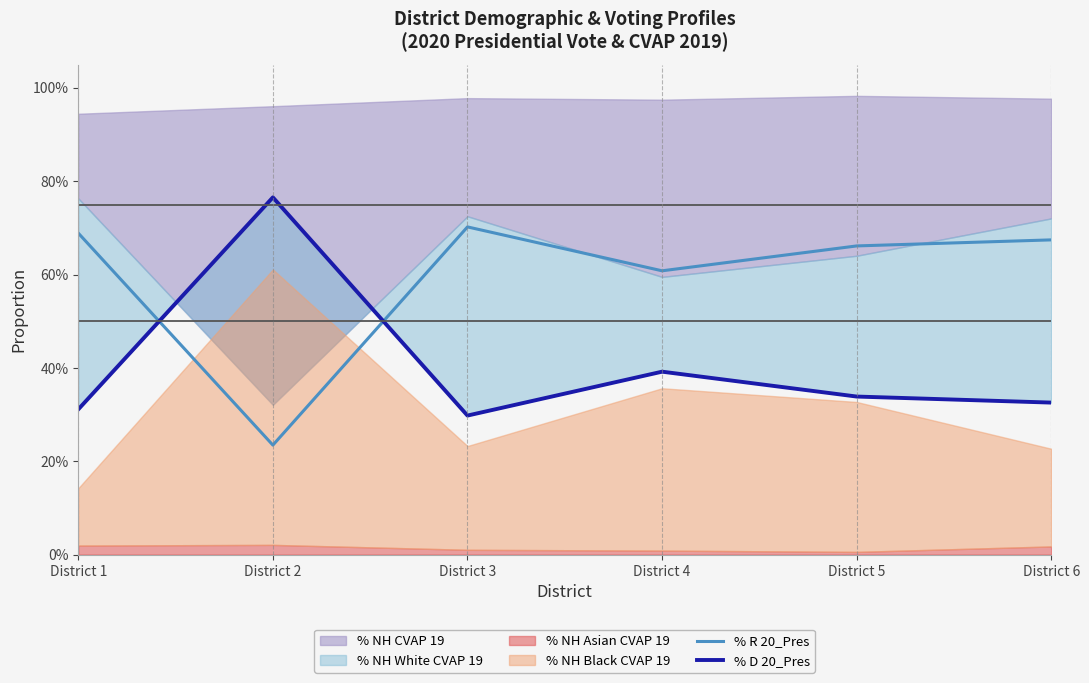

How many % D 20_Pres values are between 0 and 1?

6